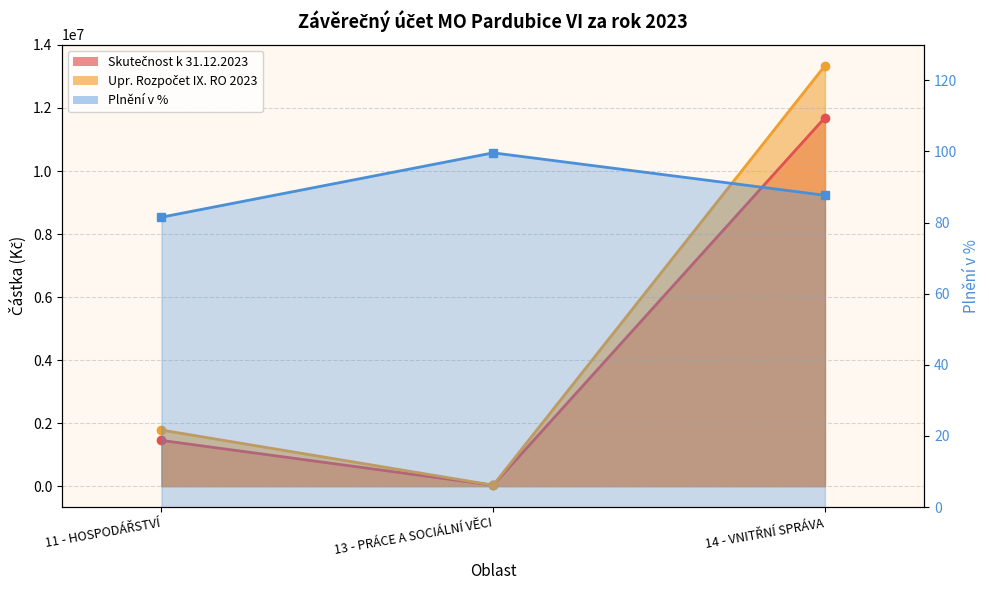

The chart shows a value of 99.6 at 13 - PRÁCE A SOCIÁLNÍ VĚCI. True or false?

True